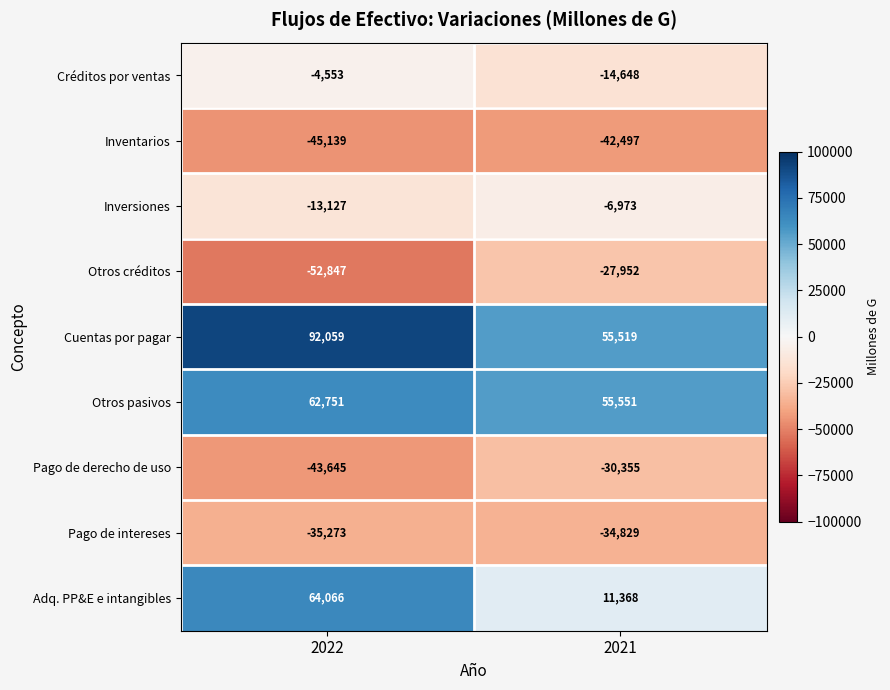

True or false: Pago de intereses has a value of -9274 at 2022.

False